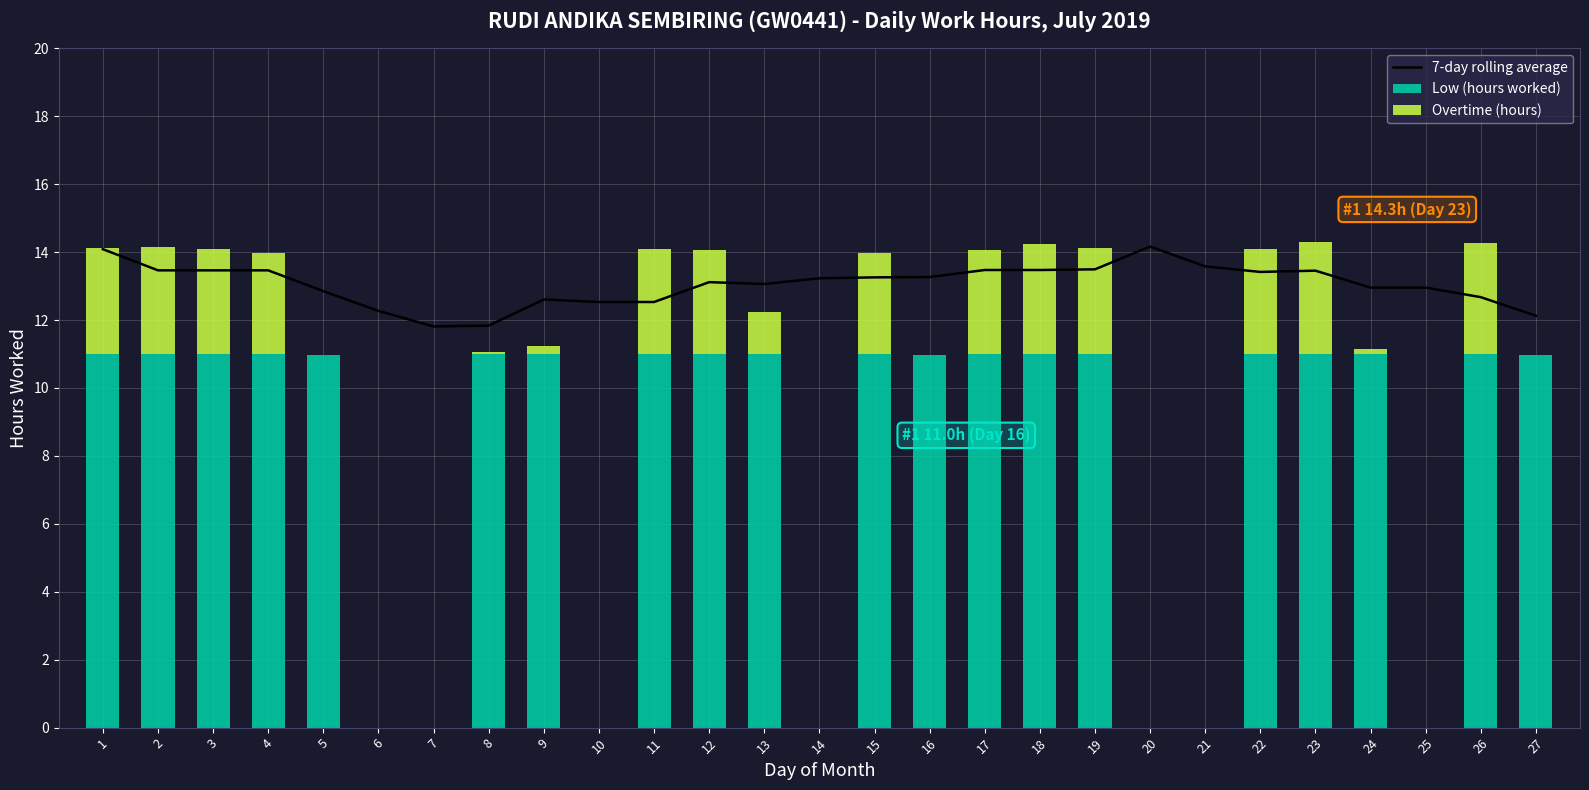

What is the sum of the 7-day rolling average values at 24 and 9?

25.6